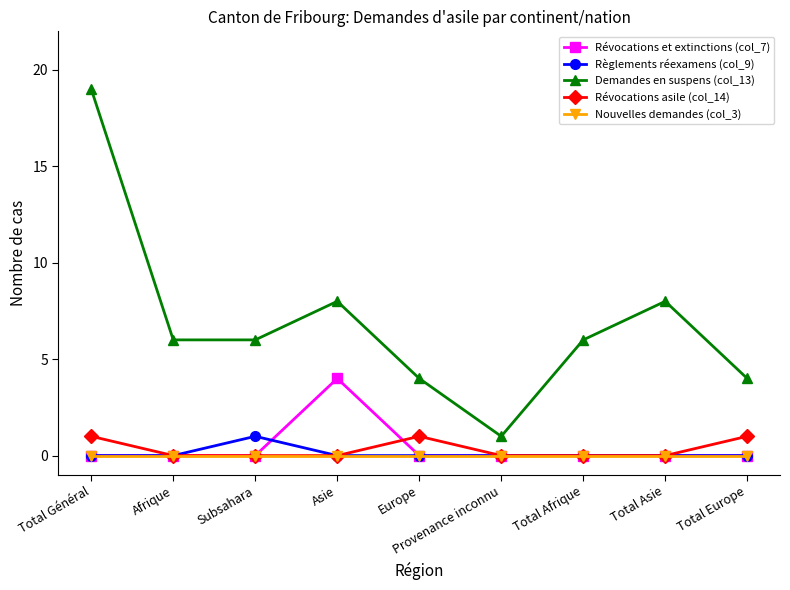

The Nouvelles demandes (col_3) series shows 0 at Afrique. True or false?

True